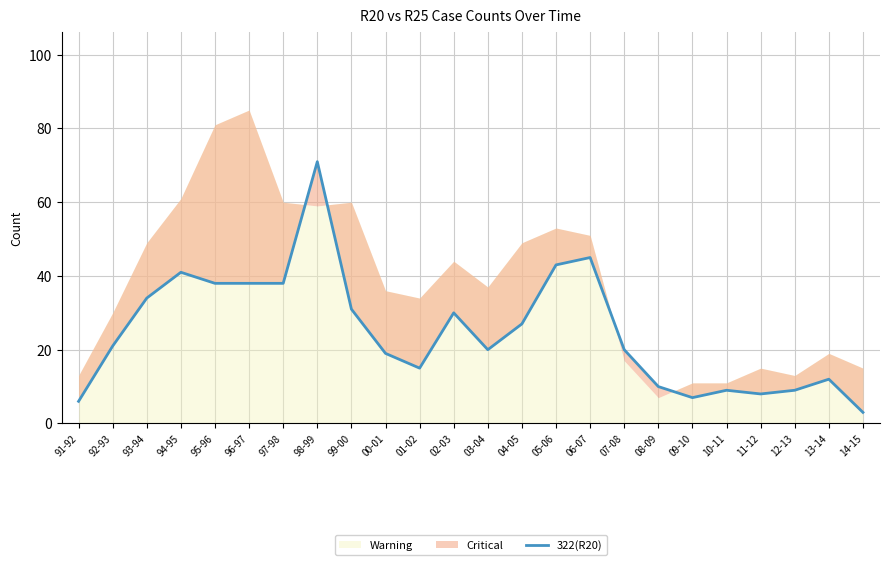

How many lines are shown in the chart?

1